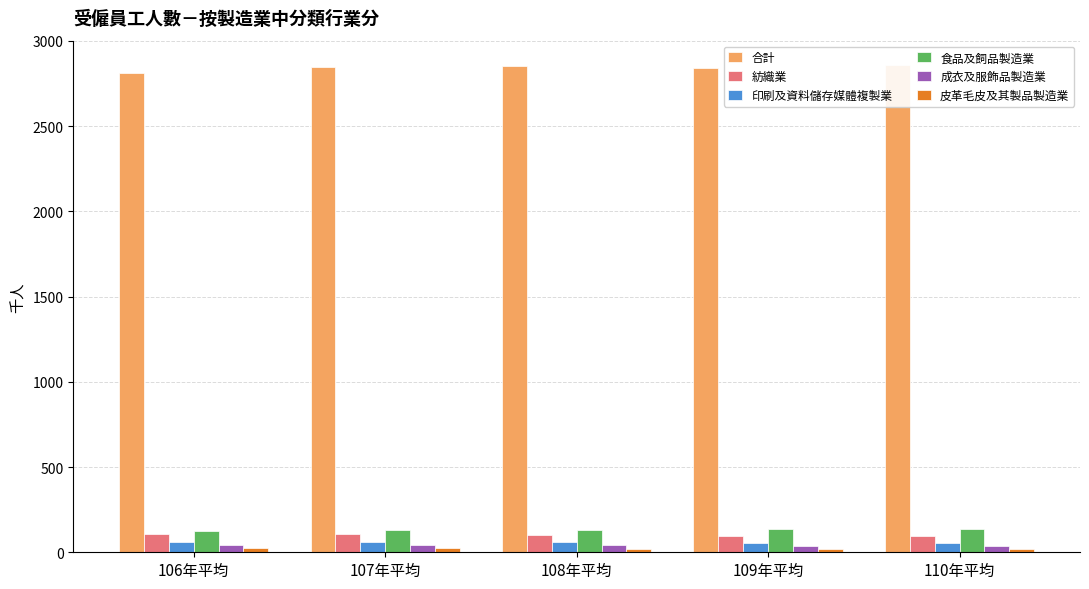

Is the value of 紡織業 at 108年平均 greater than the value of 食品及飼品製造業 at 106年平均?

No